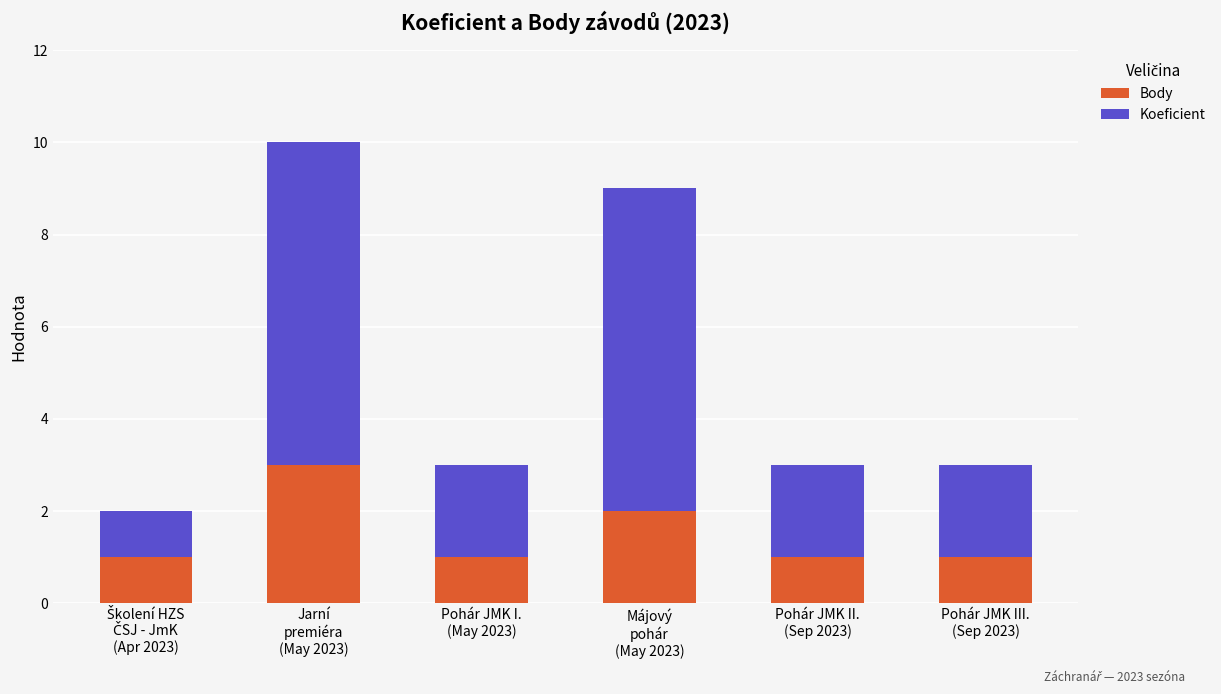

What are all the series names shown in the legend?

Body, Koeficient